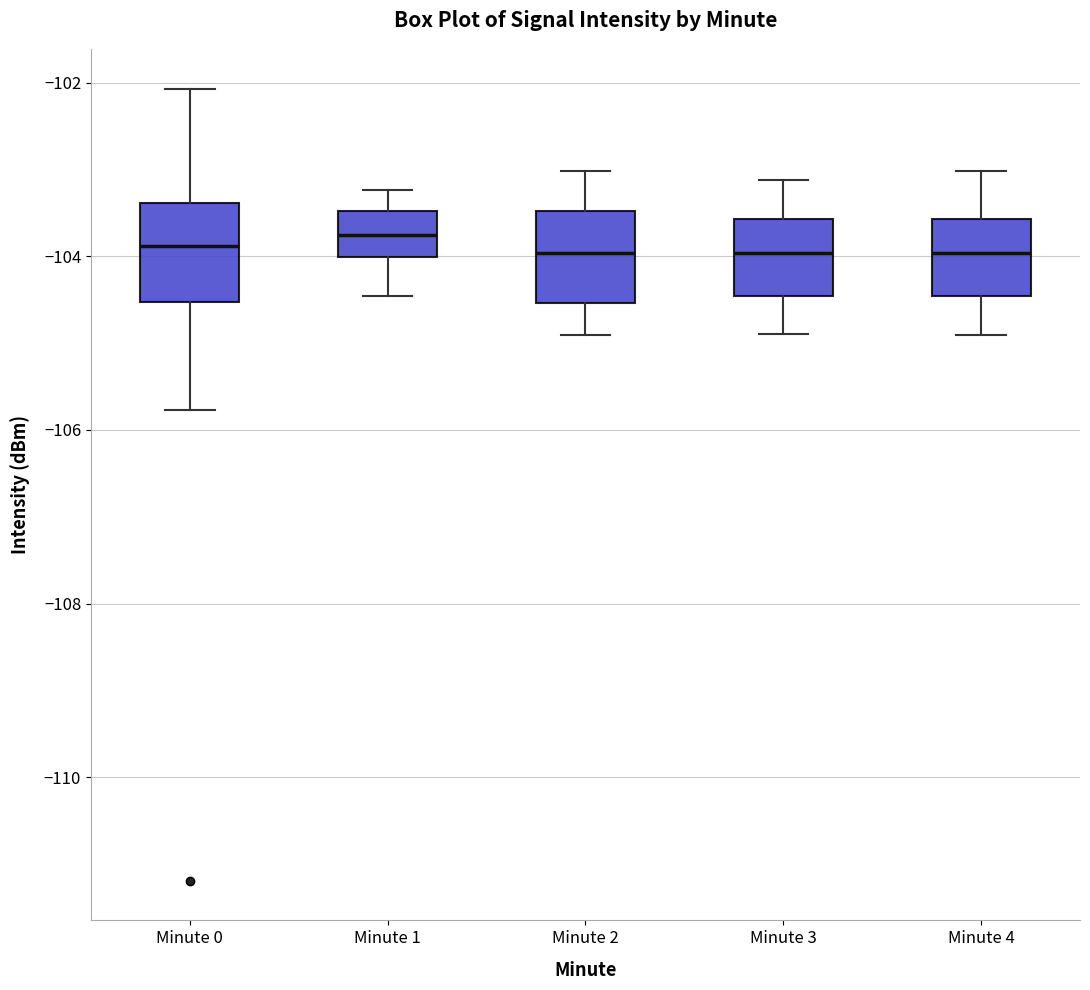

Where is the lower edge of the box for Minute 1 on the y-axis? The values are not printed on the chart, so give them approximately, as read against the axis.

-104.0